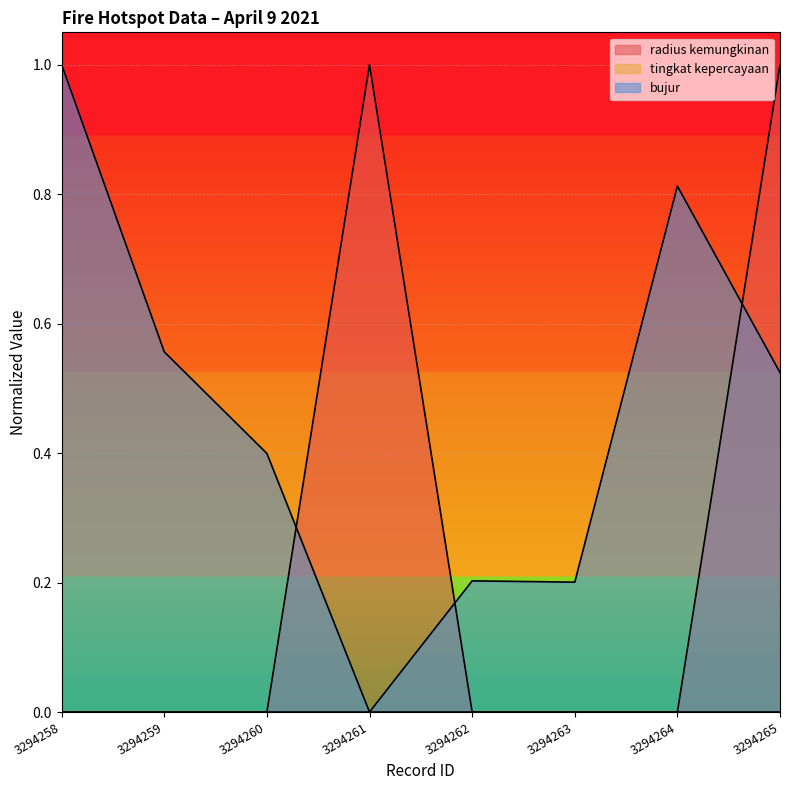

What is the average value of the bujur series?

0.5